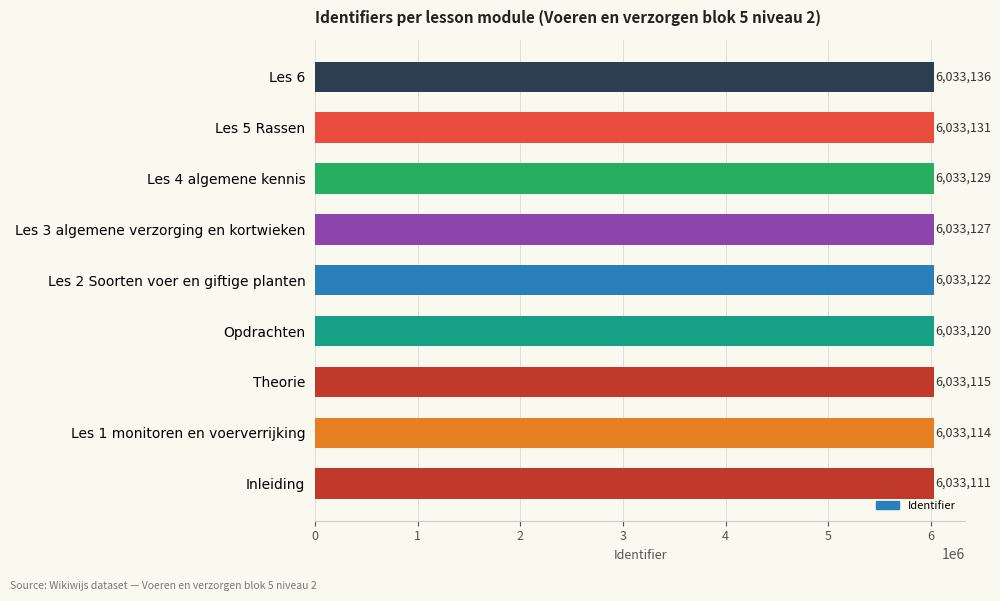

Reading top to bottom, list all the values displayed in this chart.

Les 6=6033136	Les 5 Rassen=6033131	Les 4 algemene kennis=6033129	Les 3 algemene verzorging en kortwieken=6033127	Les 2 Soorten voer en giftige planten=6033122	Opdrachten=6033120	Theorie=6033115	Les 1 monitoren en voerverrijking=6033114	Inleiding=6033111